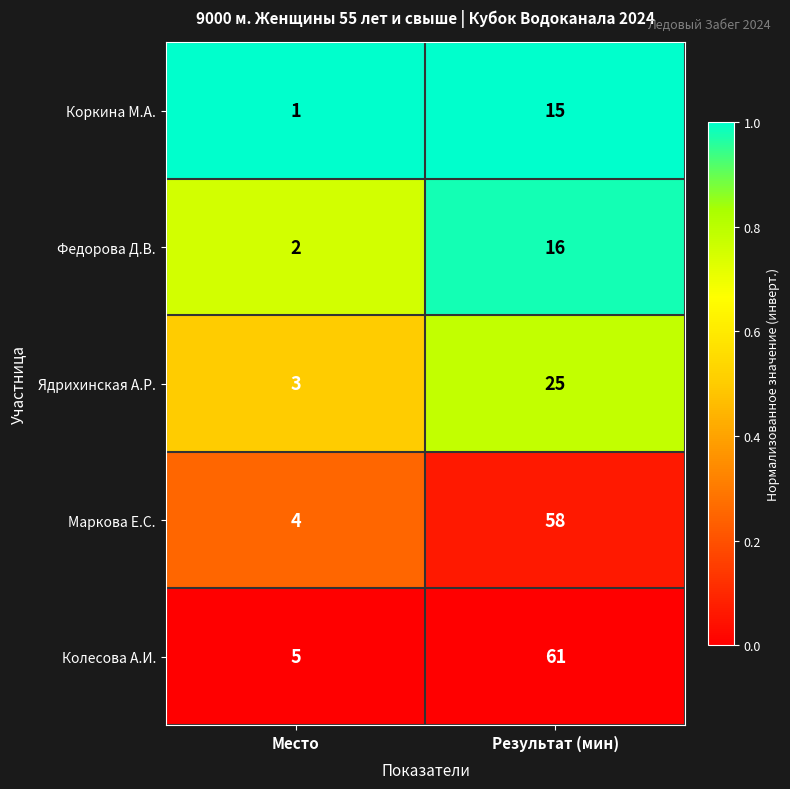

Which label corresponds to the smallest value in the chart?

Место